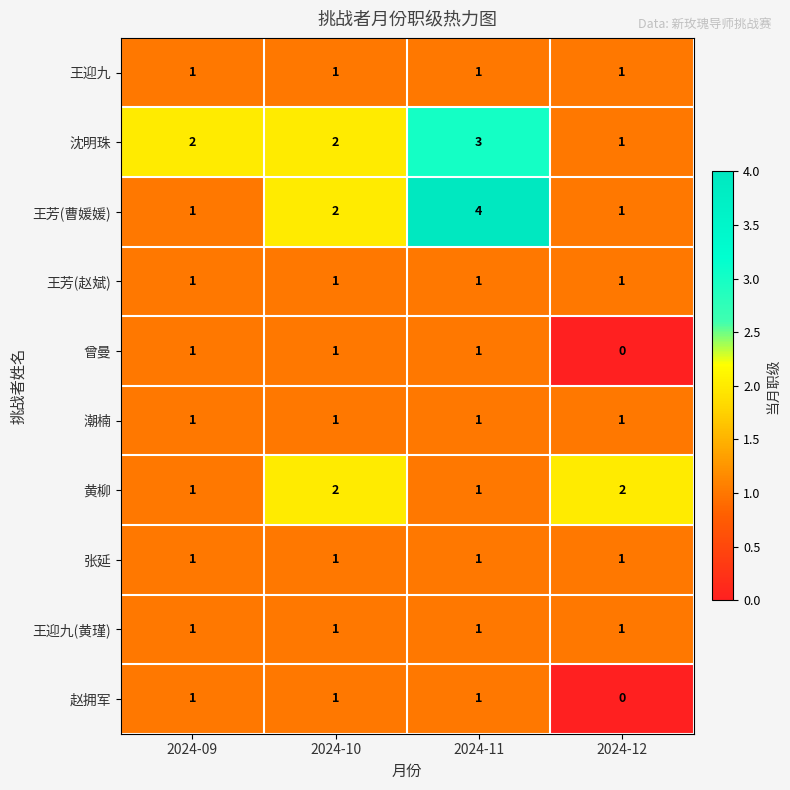

Between 2024-10 and 2024-11, which series saw the biggest shift?

王芳(曹媛媛)